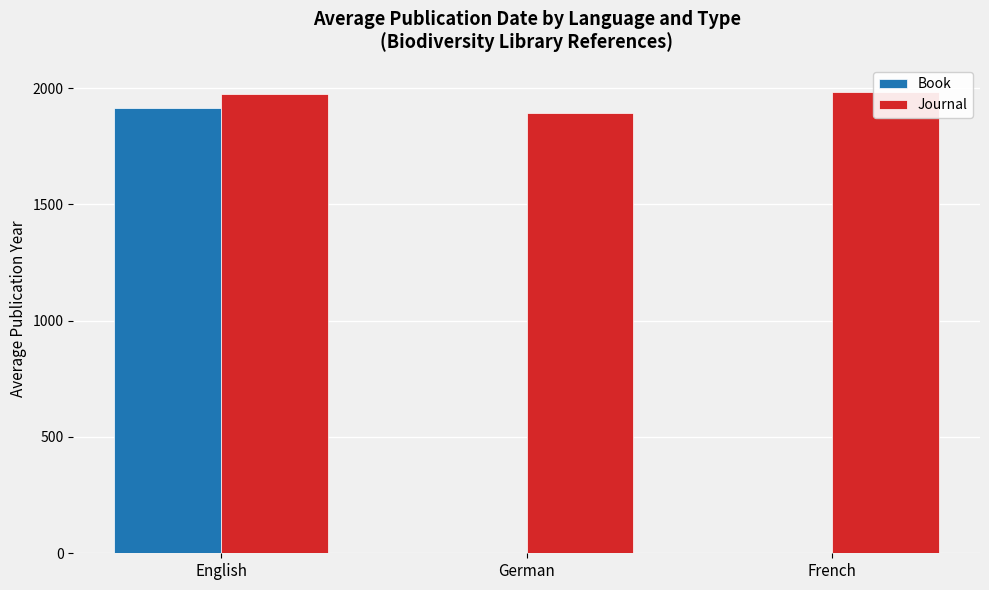

Reading left to right, transcribe all the data shown in this chart.

Book: English=1916	German=0	French=0
Journal: English=1973	German=1894	French=1983